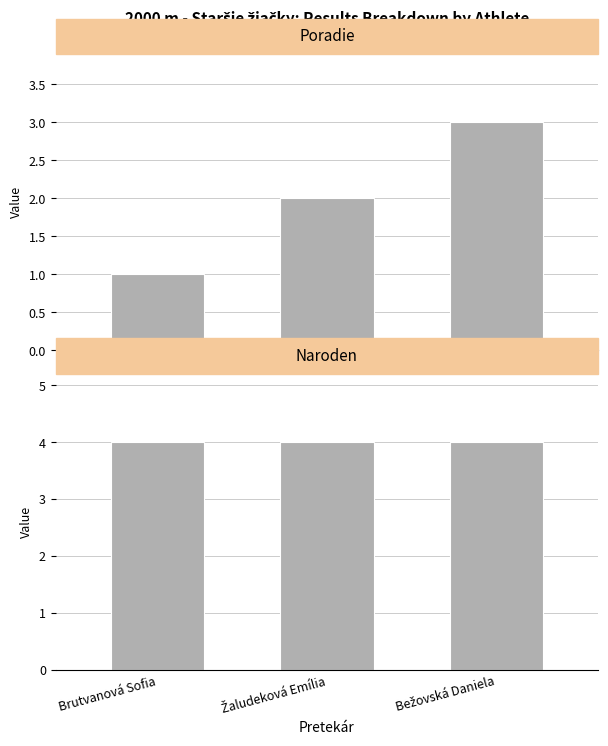

Are the bars grouped side by side (vs. stacked)?

Yes